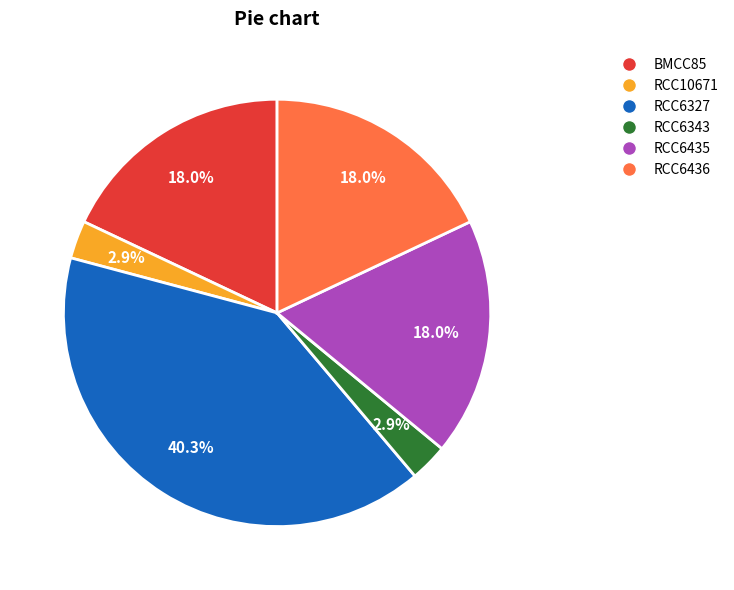

To the nearest percent, what portion does RCC6436 represent?

18%